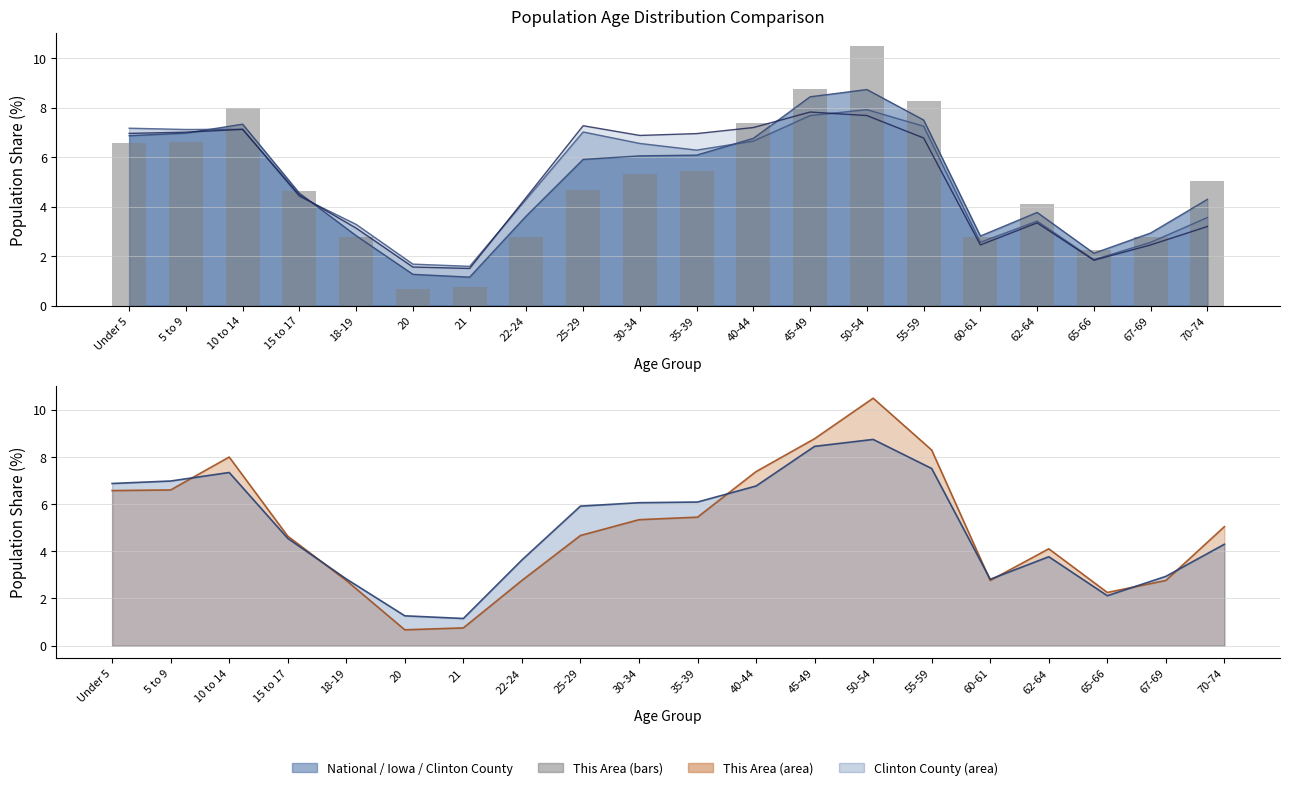

Reading left to right, transcribe all the data shown in this chart.

6.6	6.6	8.0	4.6	2.8	0.7	0.8	2.8	4.7	5.3	5.4	7.4	8.8	10.5	8.3	2.8	4.1	2.3	2.8	5.0